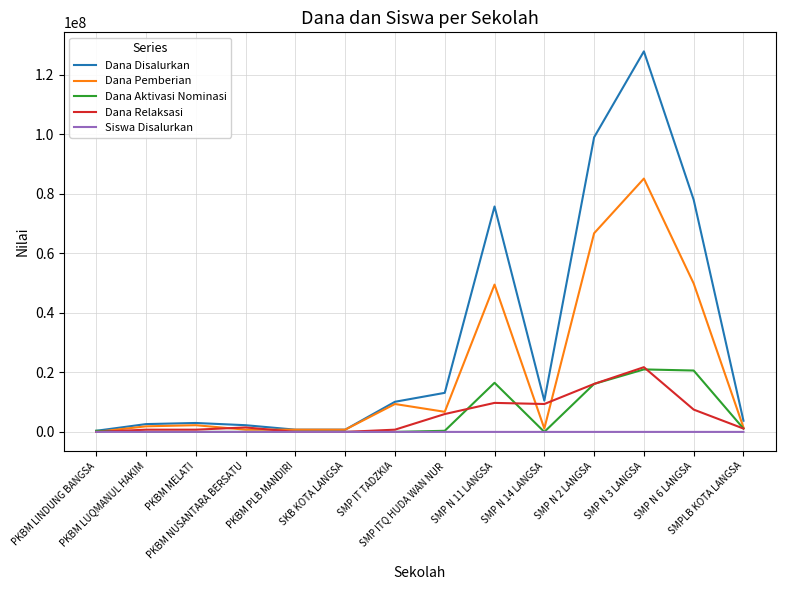

What is the sum of all Dana Disalurkan values?

427875000